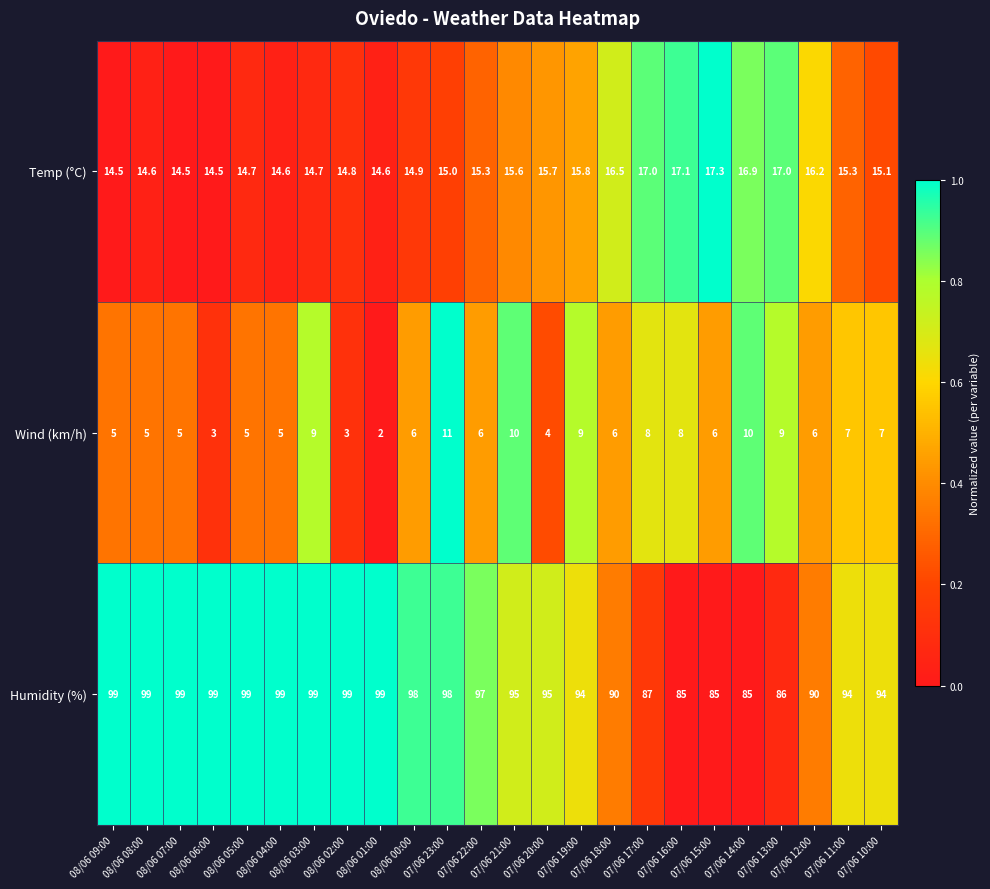

At which category is the sum across all series the highest?

07/06 23:00